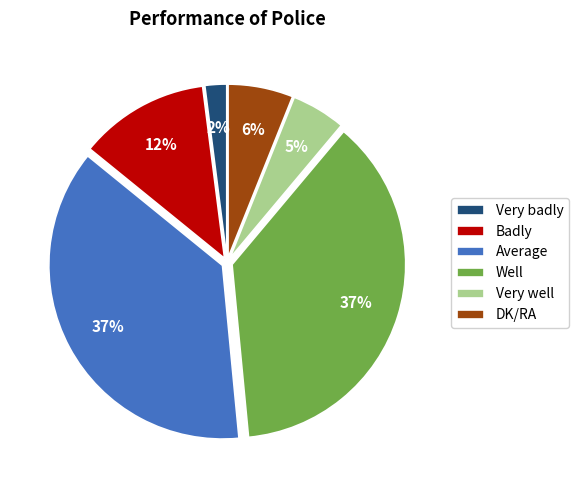

To the nearest percent, what is the difference between the largest and smallest slice percentages?

35%